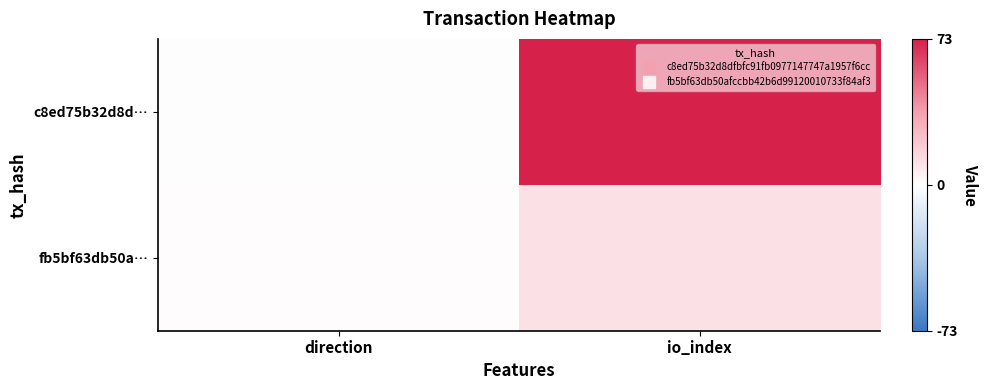

Reading left to right, list all the values displayed in this chart.

c8ed75b32d8d…: direction=-1	io_index=73
fb5bf63db50a…: direction=1	io_index=11